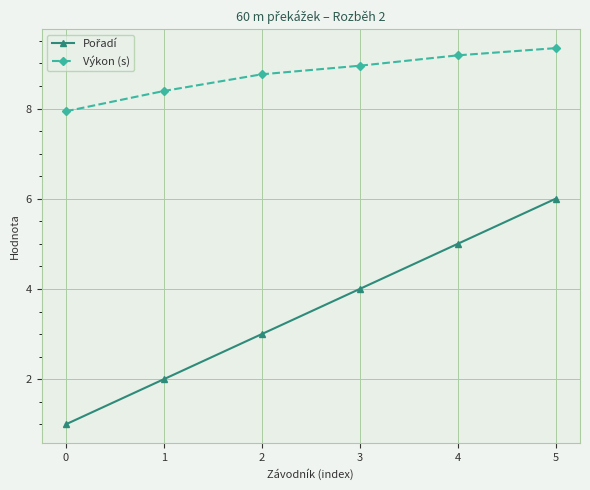

True or false: Výkon (s) has a value of 9.3 at 5.

True